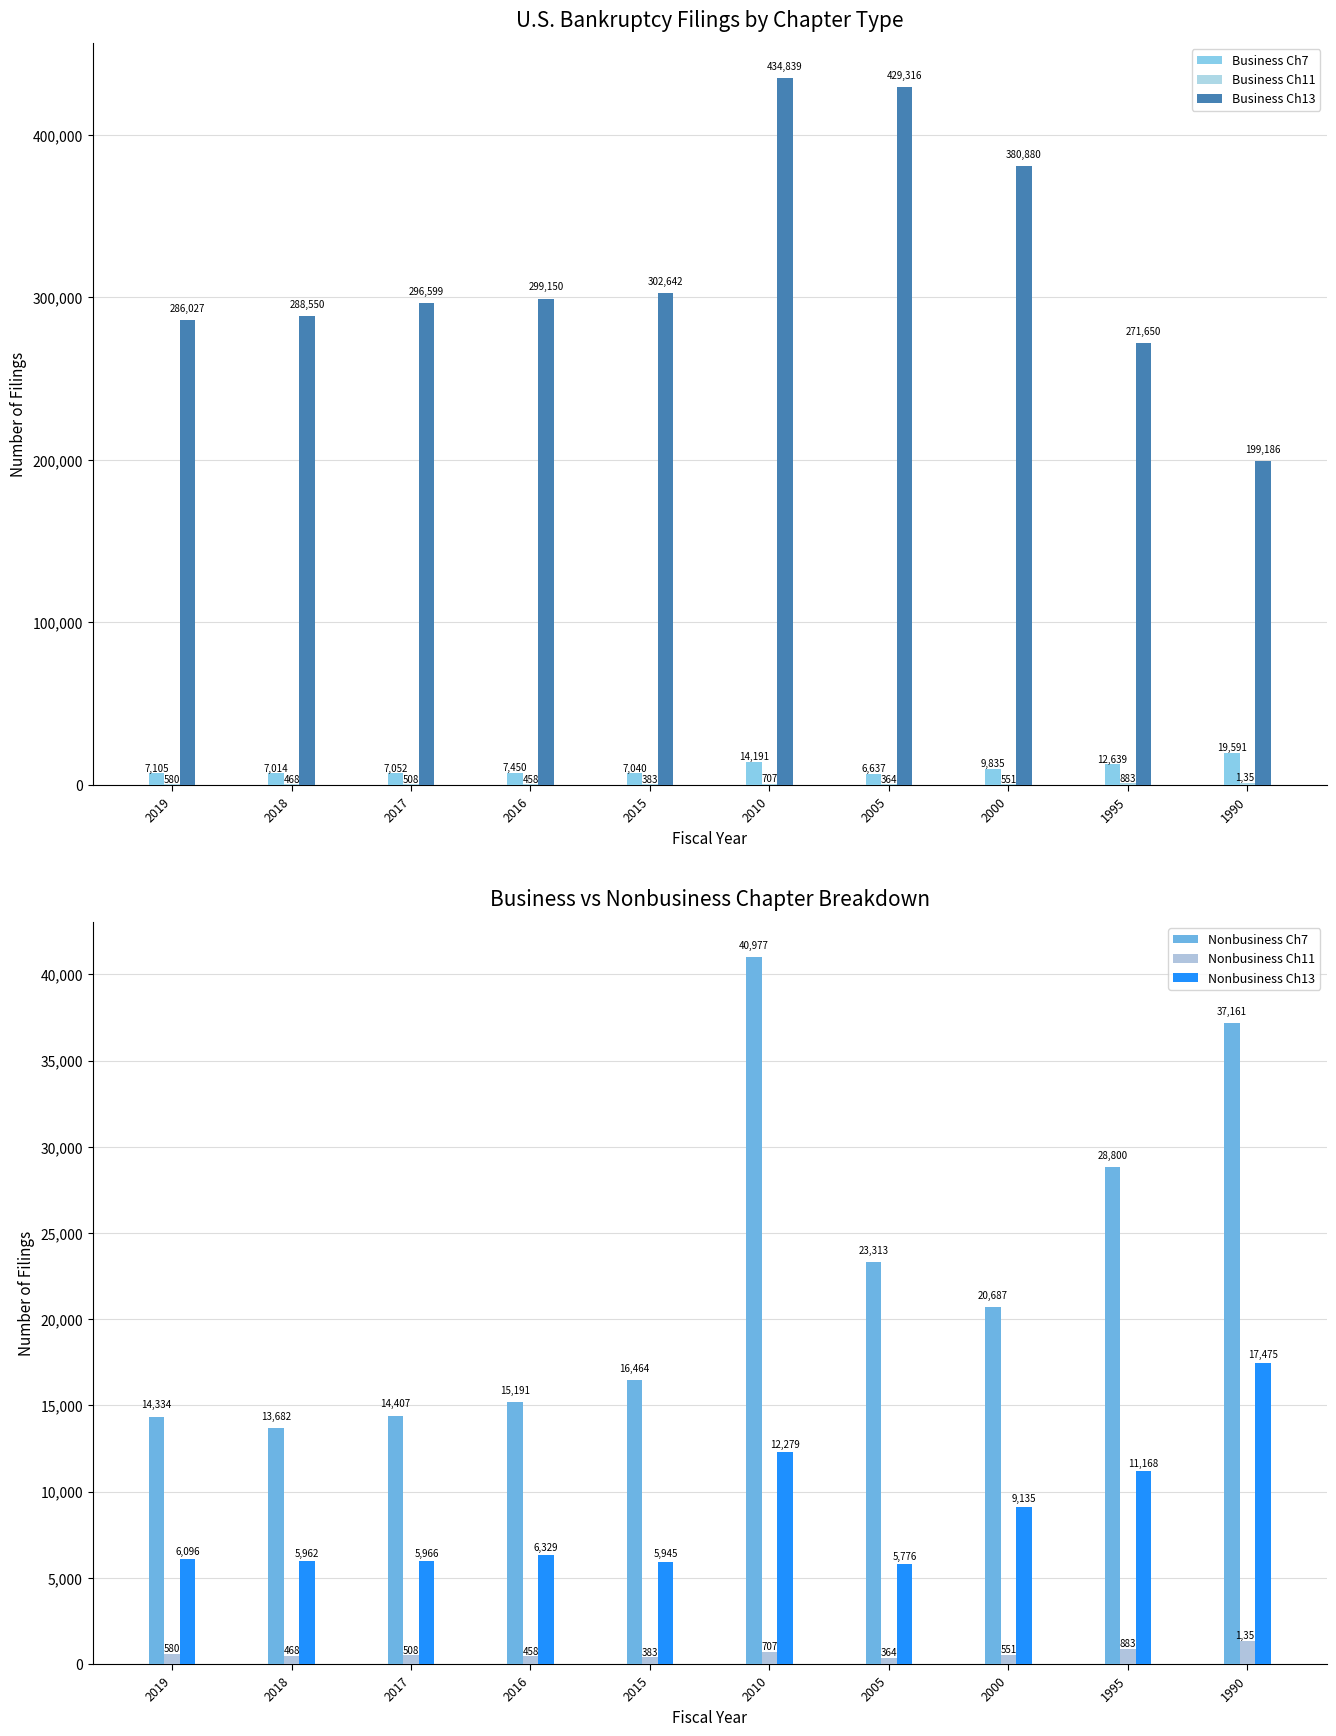

Reading left to right, list all the values displayed in this chart.

Business Ch7: 2019=7105	2018=7014	2017=7052	2016=7450	2015=7040	2010=14191	2005=6637	2000=9835	1995=12639	1990=19591
Business Ch11: 2019=580	2018=468	2017=508	2016=458	2015=383	2010=707	2005=364	2000=551	1995=883	1990=1351
Business Ch13: 2019=286027	2018=288550	2017=296599	2016=299150	2015=302642	2010=434839	2005=429316	2000=380880	1995=271650	1990=199186
Nonbusiness Ch7: 2019=14334	2018=13682	2017=14407	2016=15191	2015=16464	2010=40977	2005=23313	2000=20687	1995=28800	1990=37161
Nonbusiness Ch11: 2019=580	2018=468	2017=508	2016=458	2015=383	2010=707	2005=364	2000=551	1995=883	1990=1351
Nonbusiness Ch13: 2019=6096	2018=5962	2017=5966	2016=6329	2015=5945	2010=12279	2005=5776	2000=9135	1995=11168	1990=17475